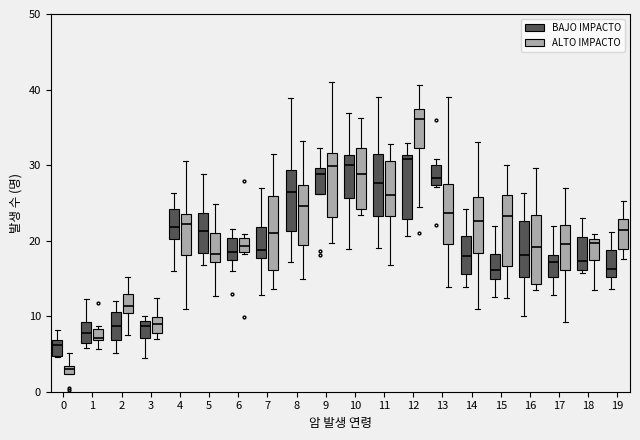

Where is the lower edge of the box for 11 (ALTO IMPACTO) on the y-axis? The values are not printed on the chart, so give them approximately, as read against the axis.

23